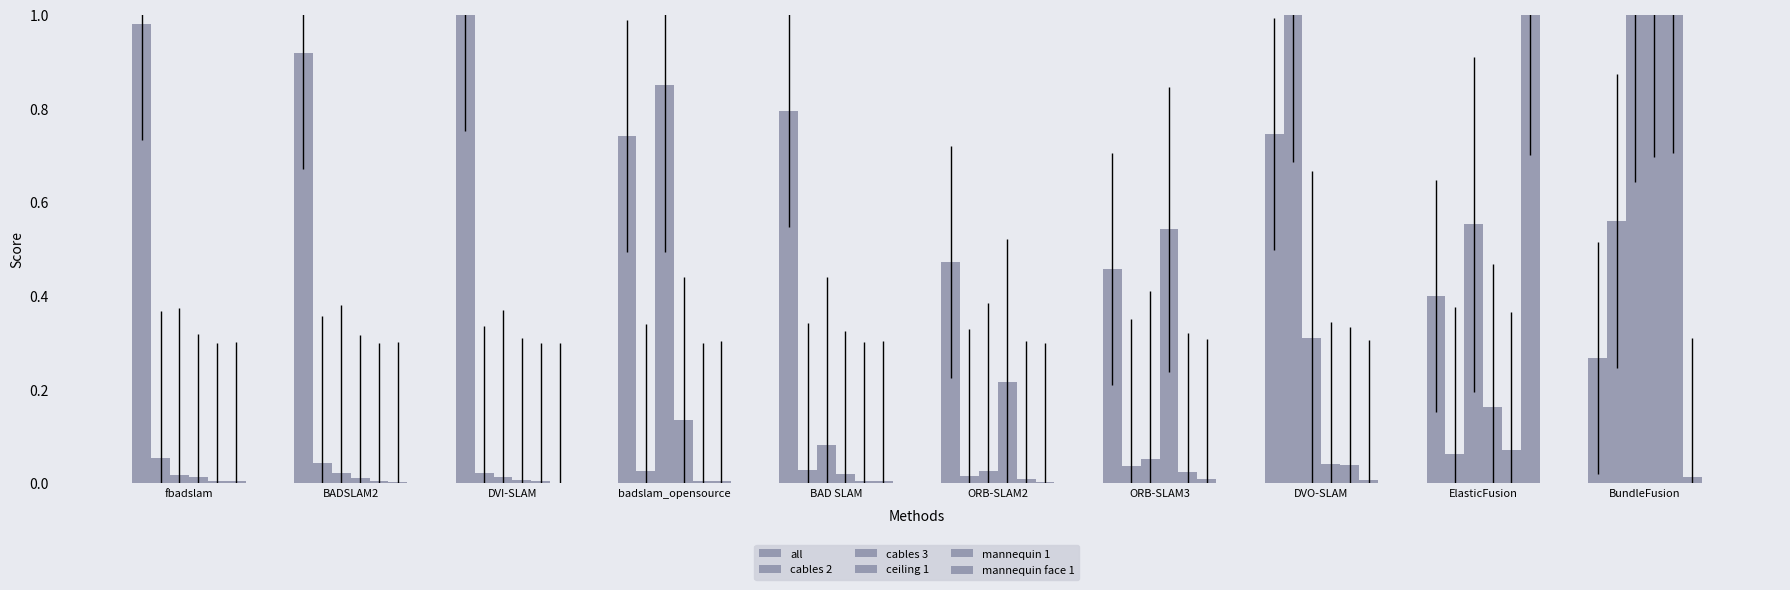

Between ORB-SLAM2 and BAD SLAM, which is larger?

BAD SLAM